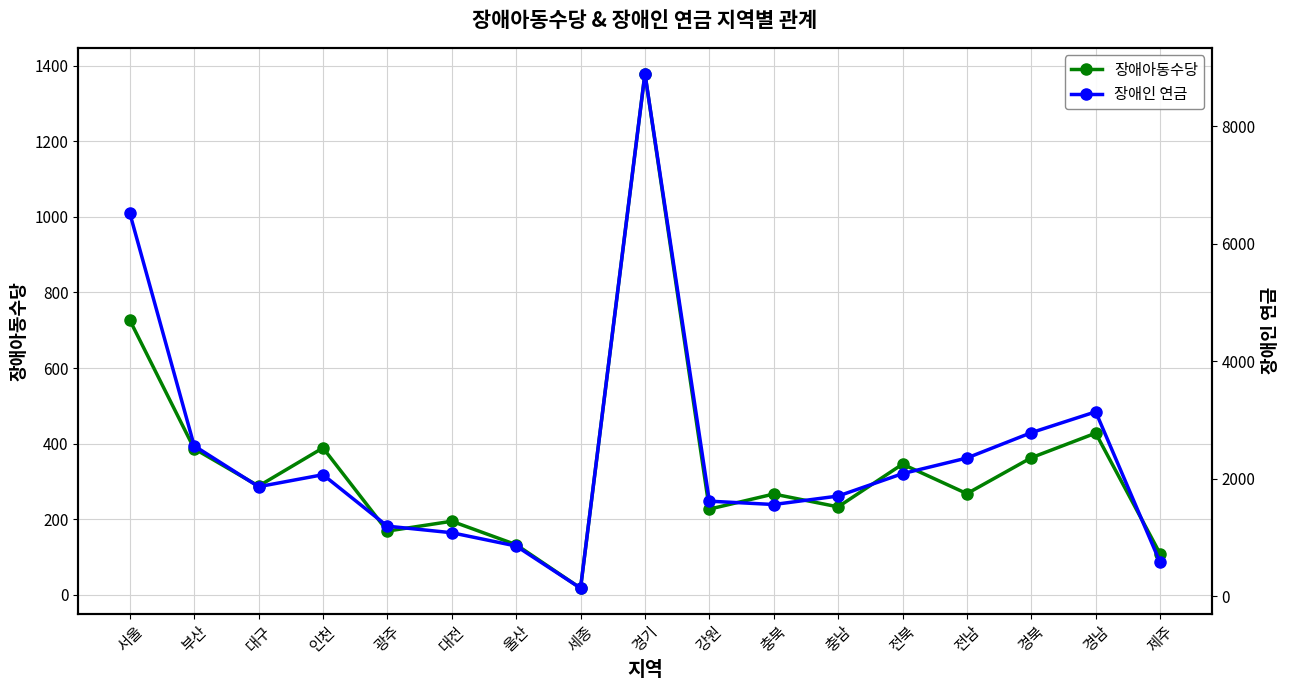

What is the label of the 4th point from the right?

전남